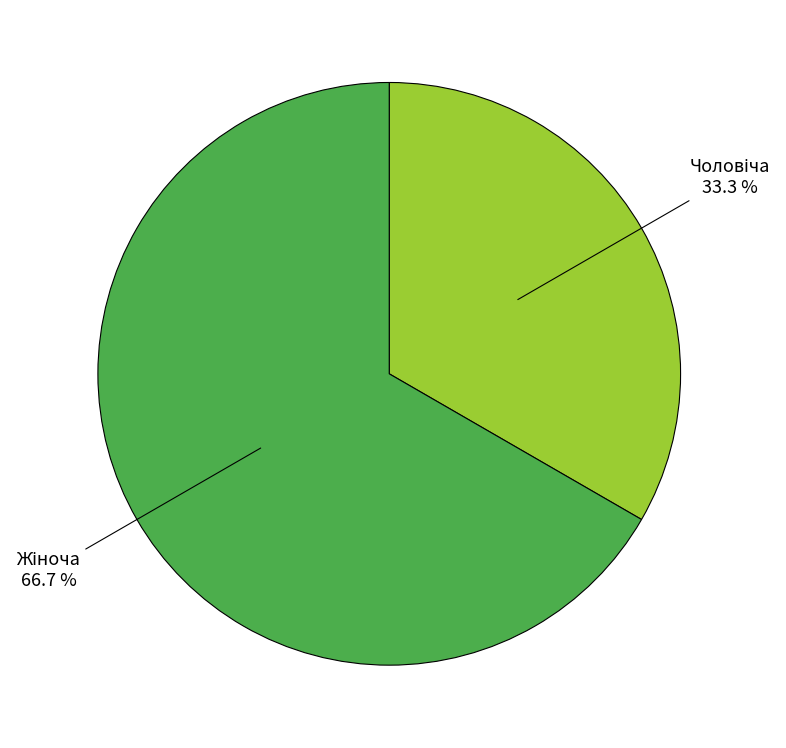

Is there a majority slice in this chart?

Yes